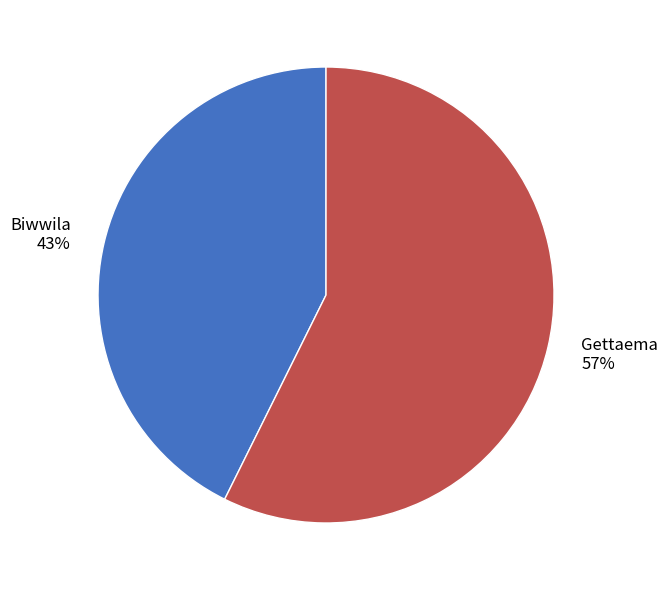

To the nearest percent, what portion does Biwwila represent?

43%